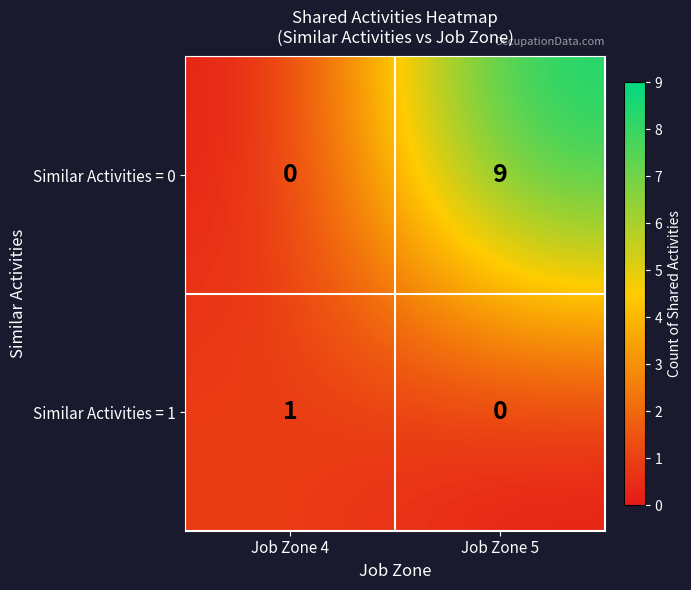

The Similar Activities = 0 series shows -6 at Job Zone 4. True or false?

False